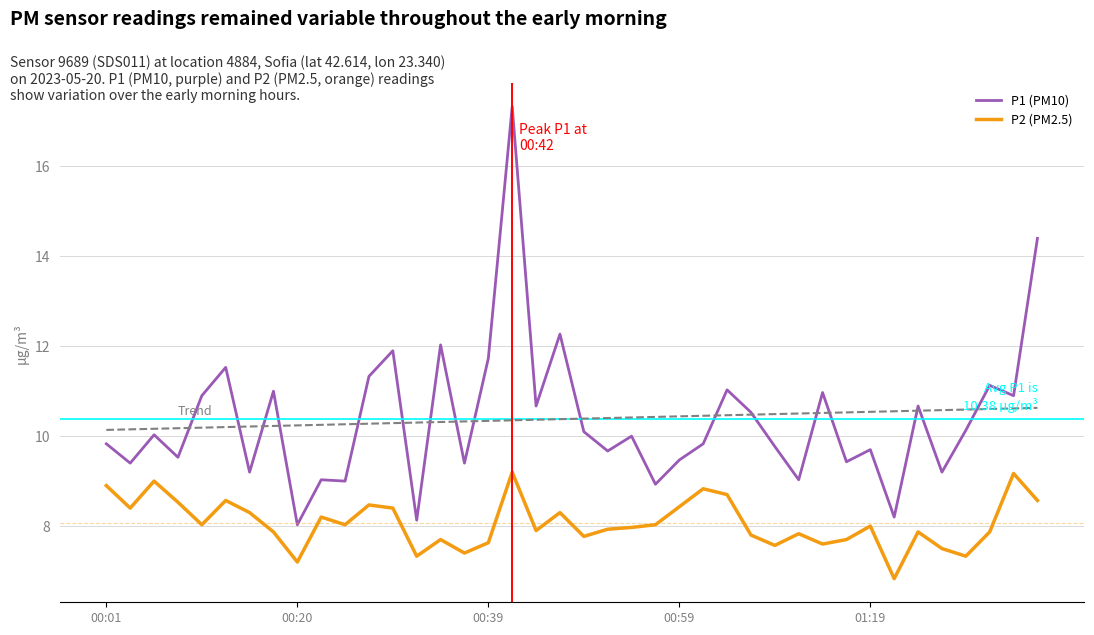

What is the highest value of the P1 (PM10) series?

17.3